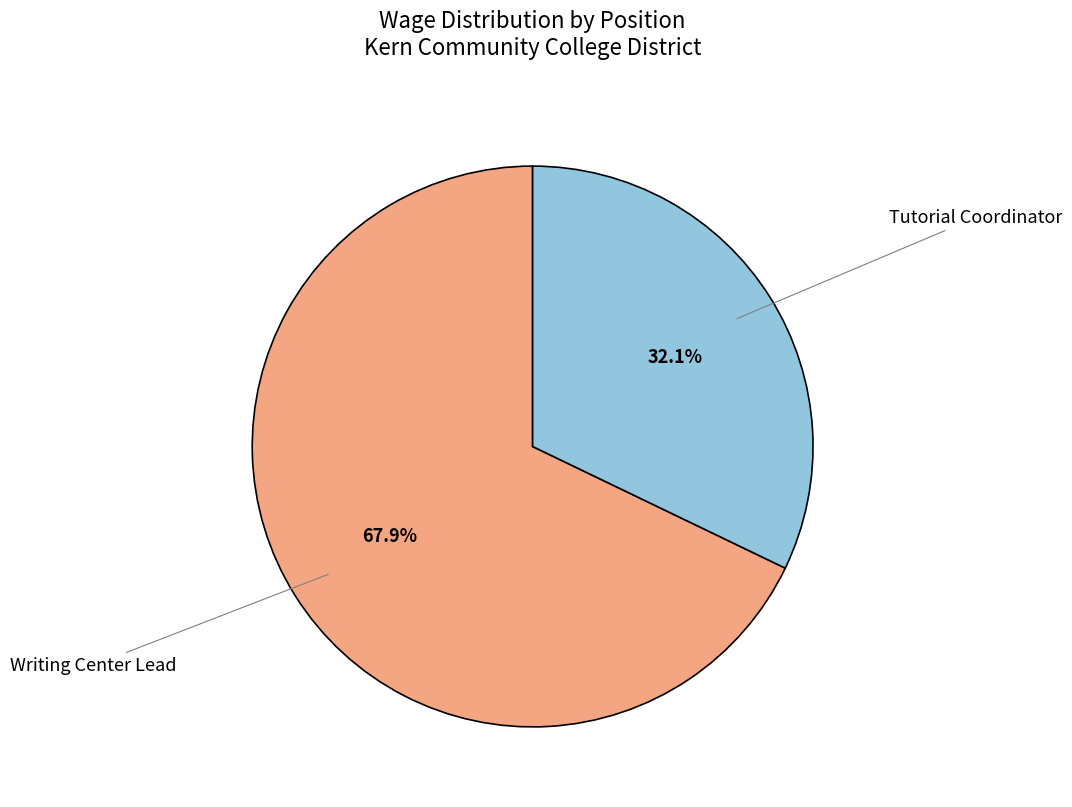

To the nearest percent, what portion does Tutorial Coordinator represent?

32%